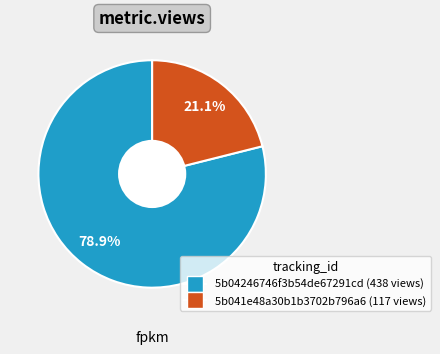

True or false: 5b041e48a30b1b3702b796a6 accounts for 34% of the total.

False